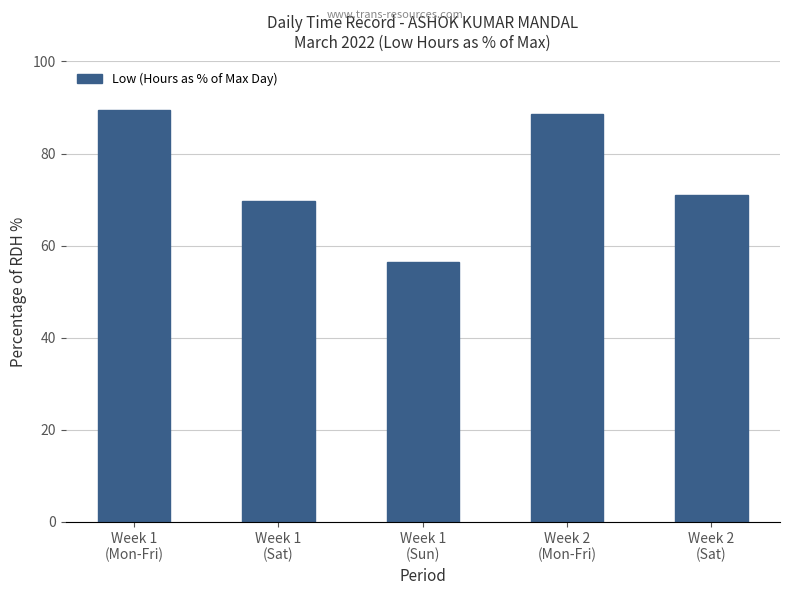

What is the smallest value displayed?

56.4